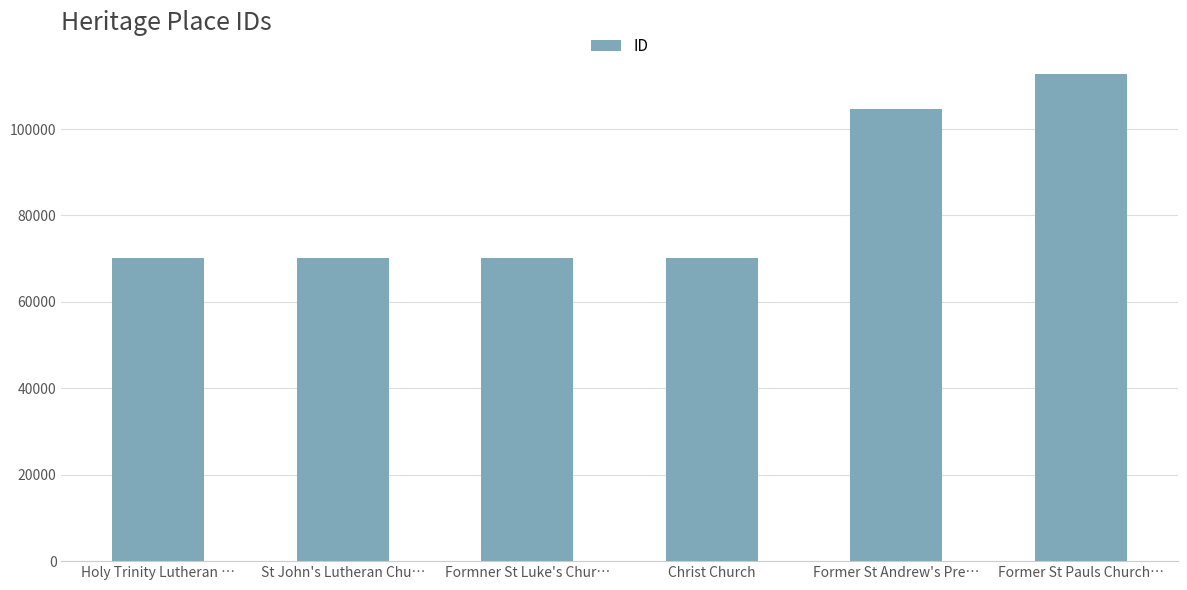

What is the average value?

82935